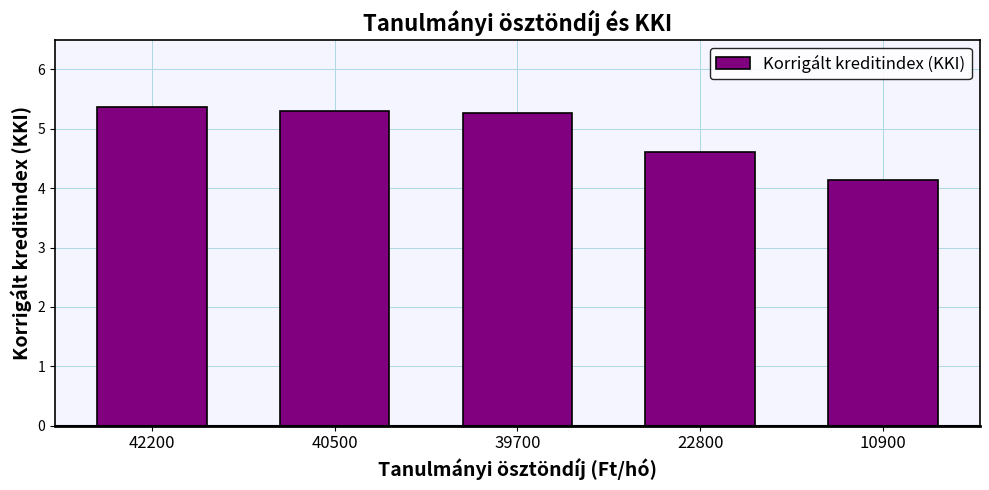

How many values are below 5?

2